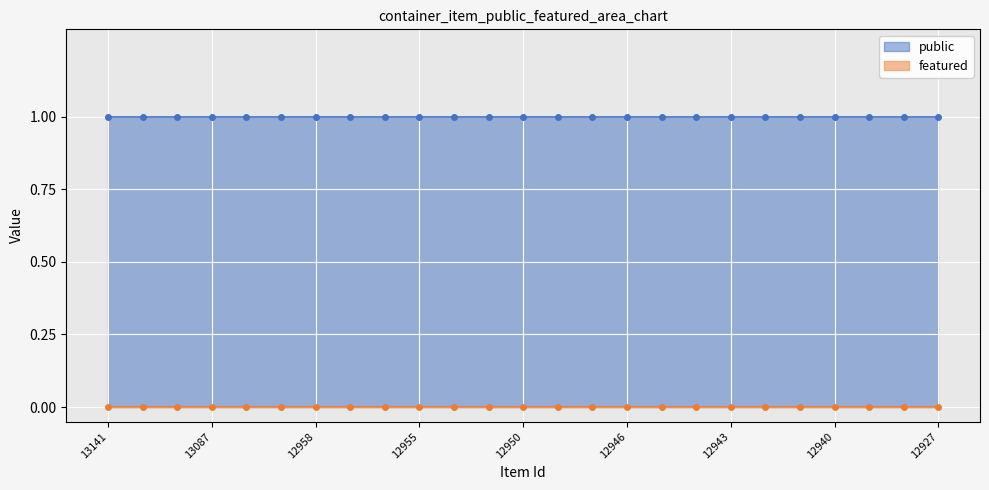

What is the difference between the highest and lowest values at 12951?

1